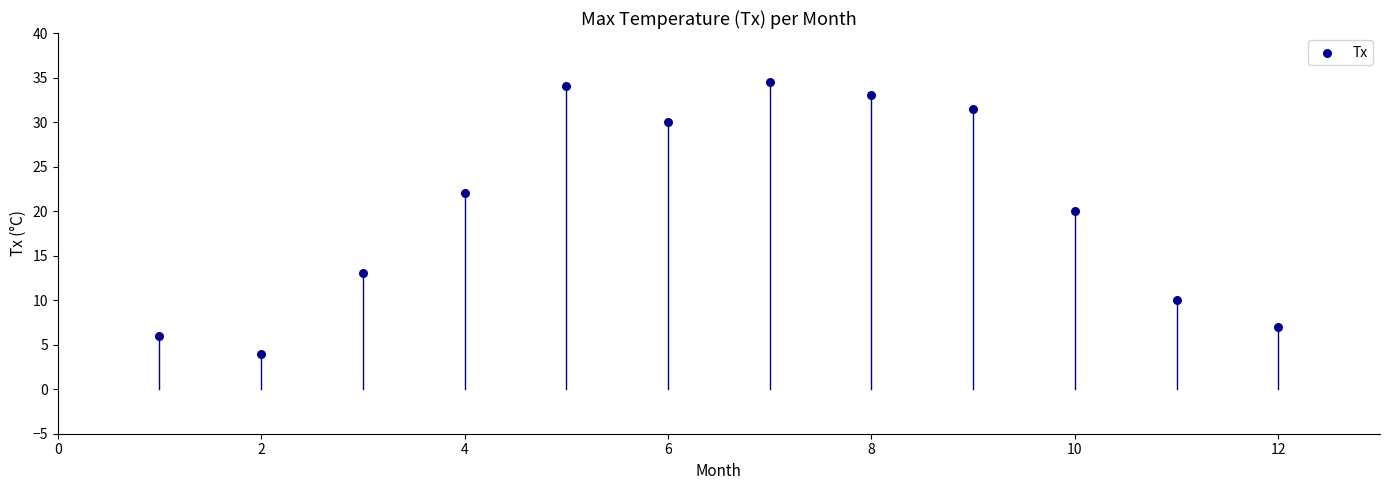

What Y value in the scatter plot is closest to 19?

20.0